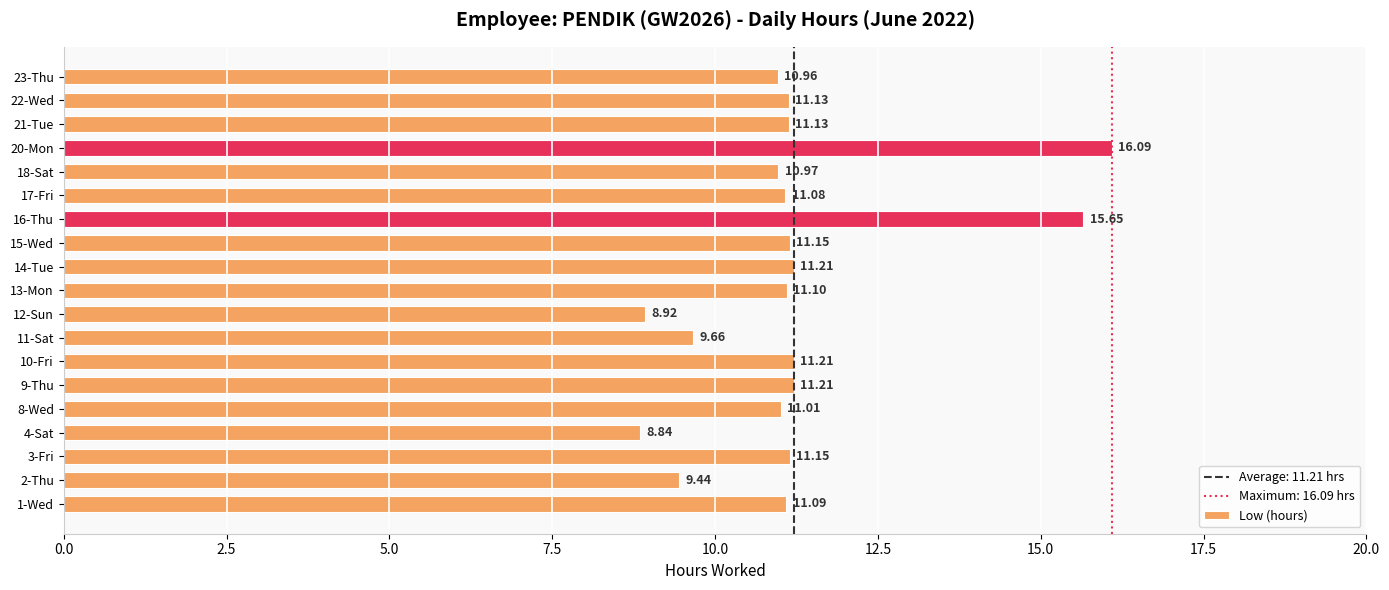

Approximately how many times larger is the value at 2-Thu compared to 20-Mon?

0.6